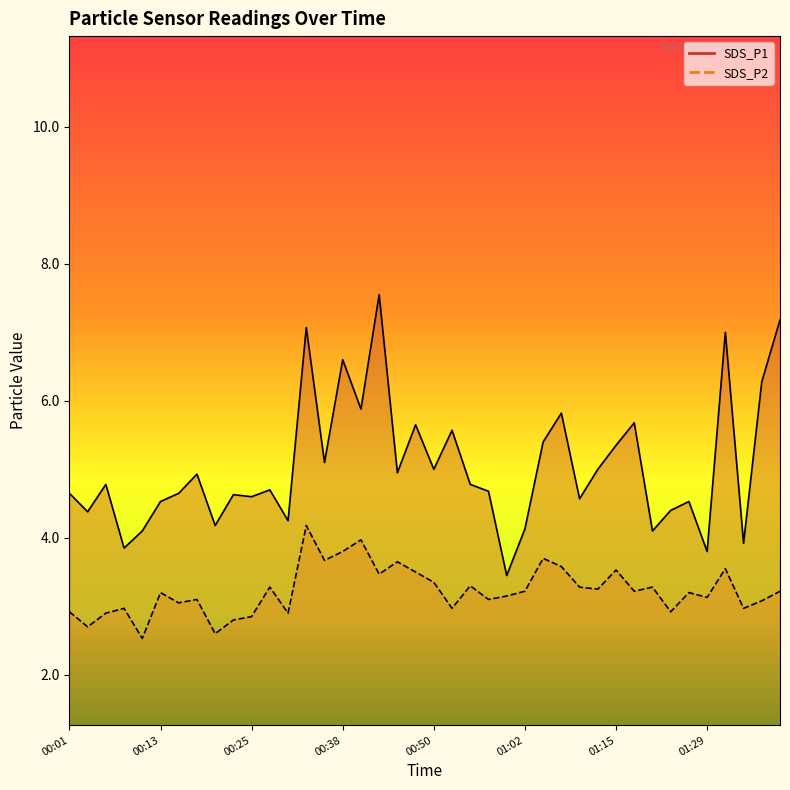

How many lines are shown in the chart?

2